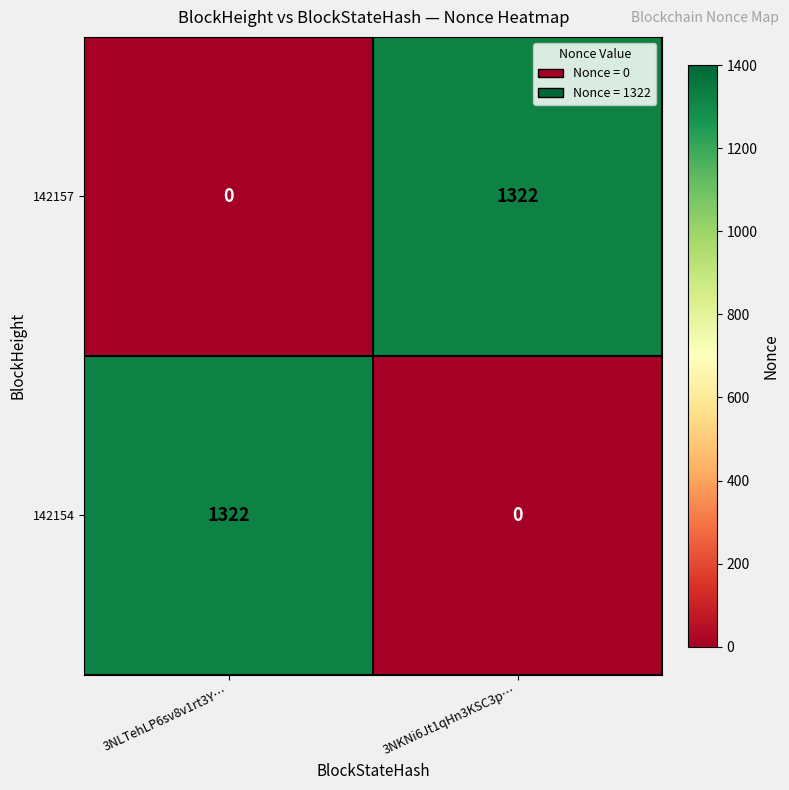

What is the difference between the highest and lowest values at 3NLTehLP6sv8v1rt3Y…?

1322